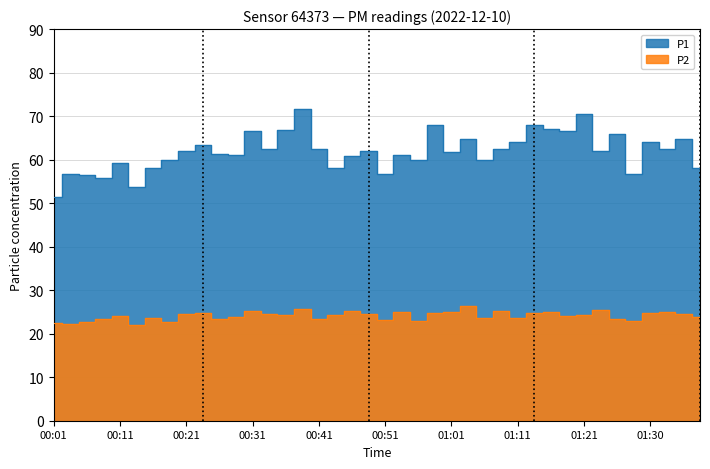

Where is the first local maximum for P1?

00:04